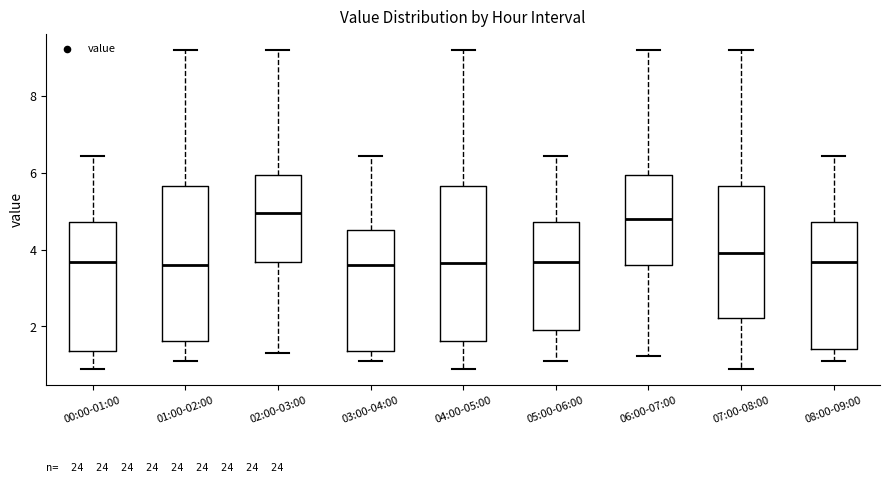

Where does the upper whisker of the box for 06:00-07:00 end on the y-axis? The values are not printed on the chart, so give them approximately, as read against the axis.

9.2